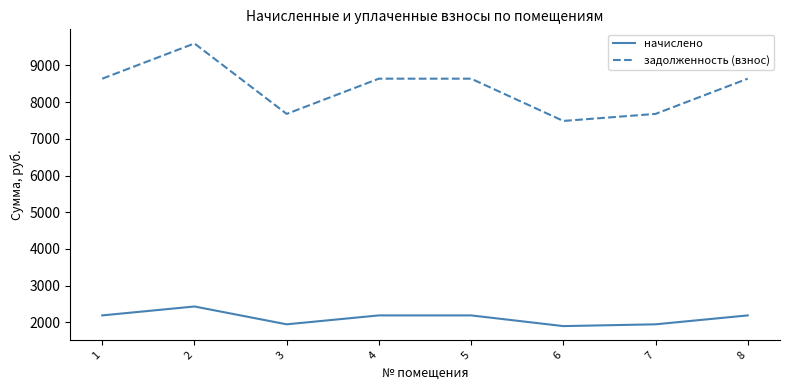

True or false: задолженность (взнос) and начислено intersect in this chart.

False